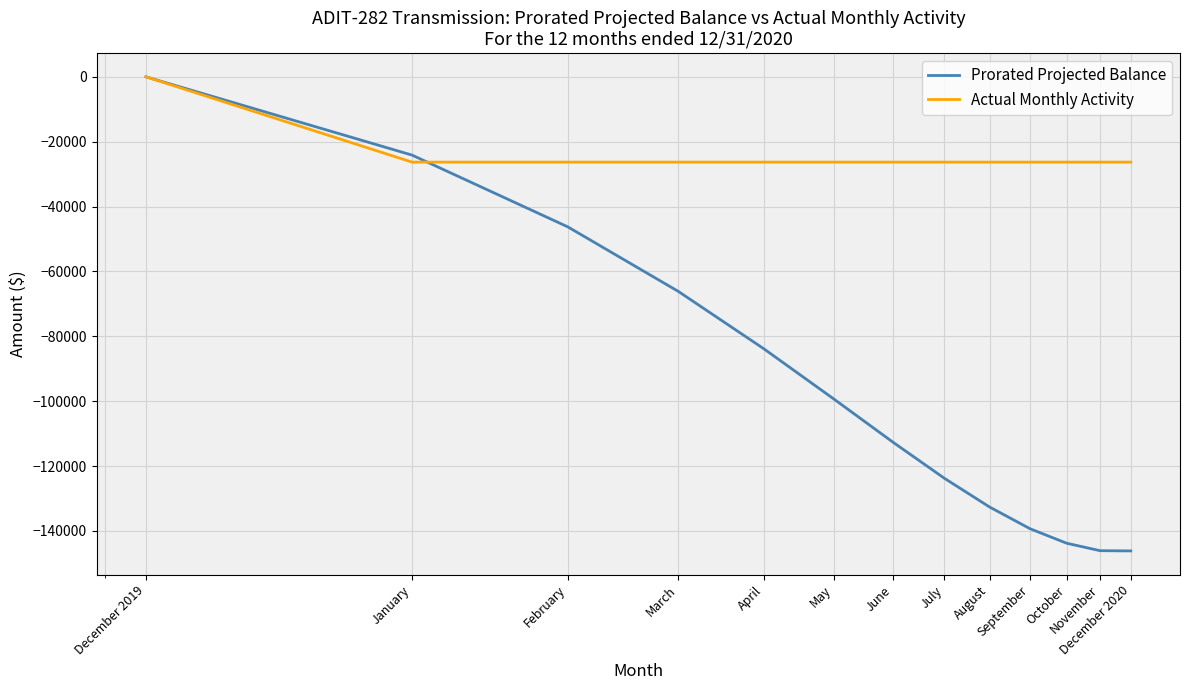

What are all the series names shown in the legend?

Prorated Projected Balance, Actual Monthly Activity